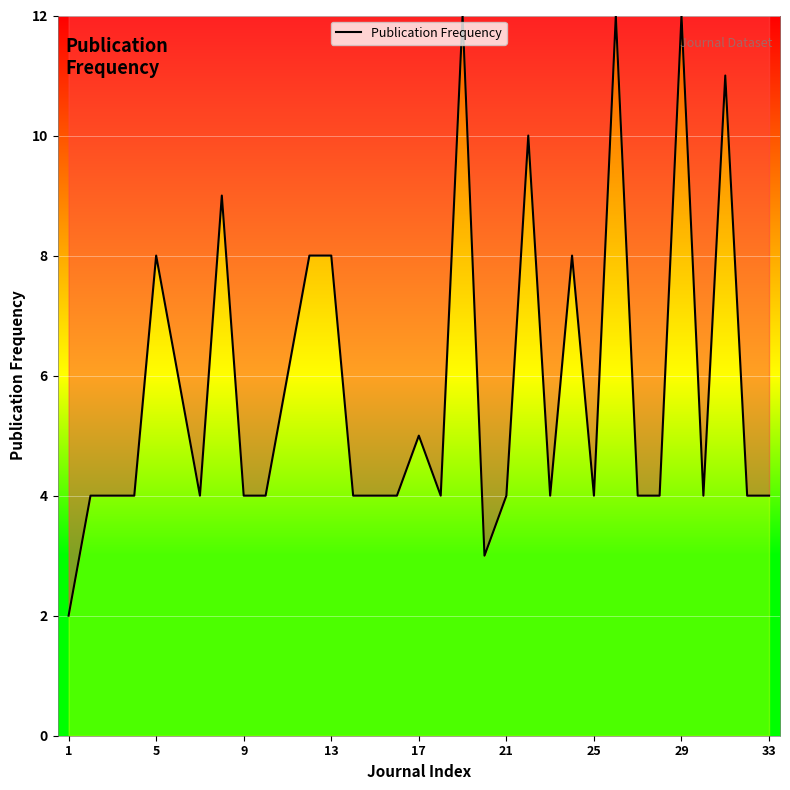

What is the greatest value displayed?

12